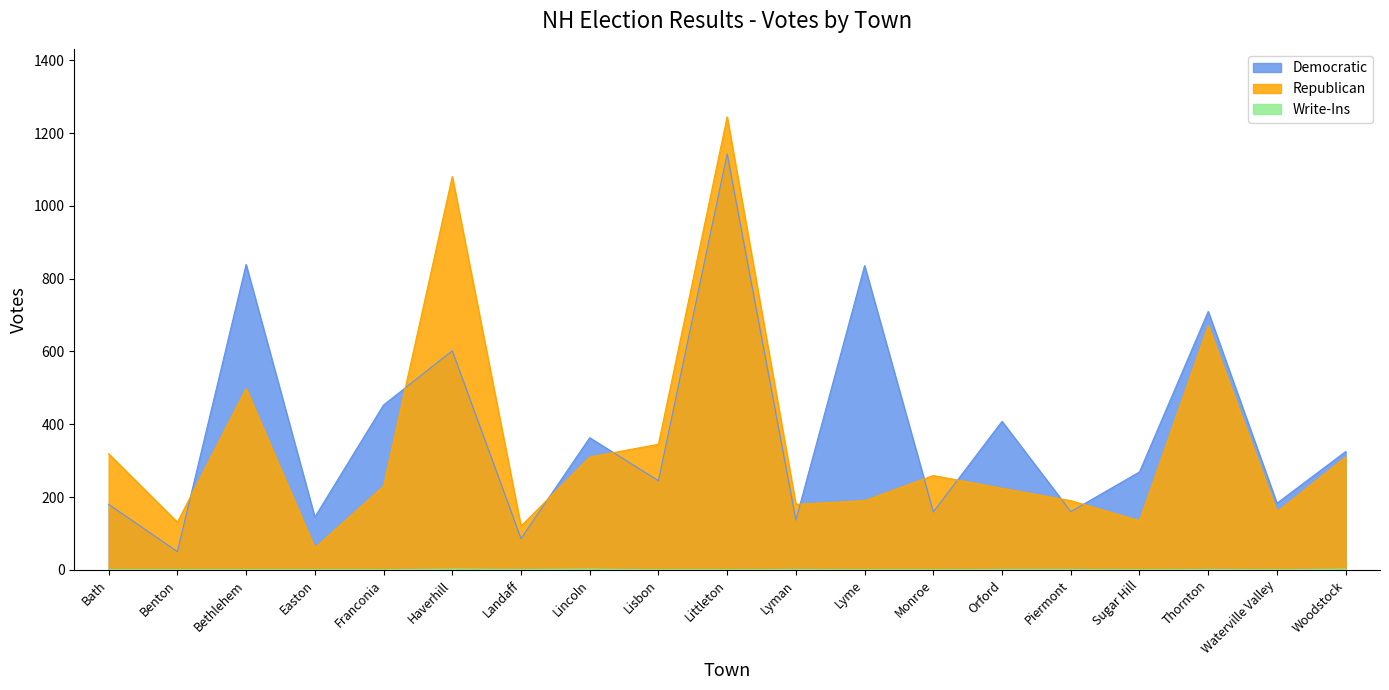

List the series in order of their peak value, lowest first.

Write-Ins, Democratic, Republican